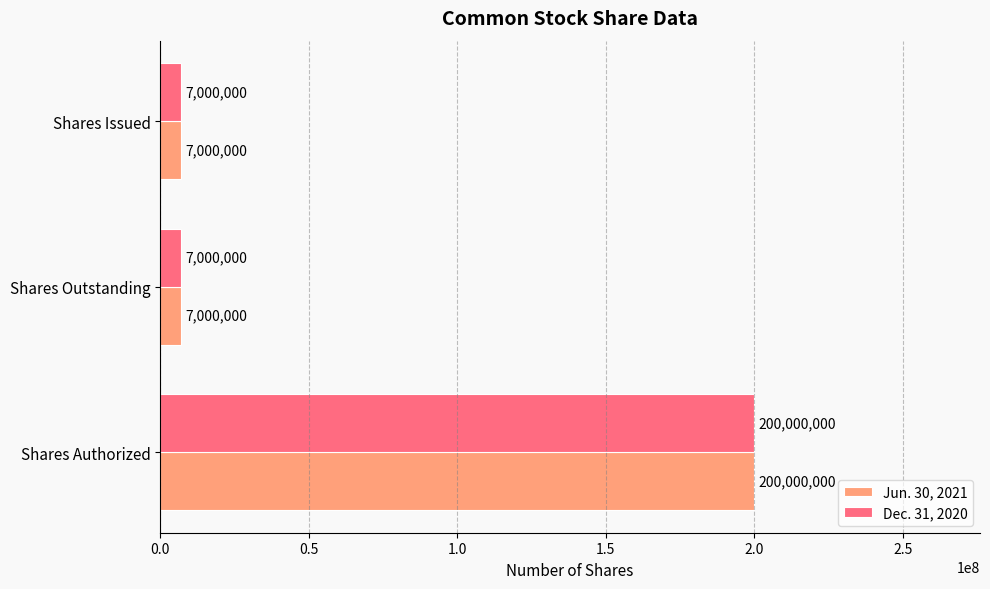

Count the Dec. 31, 2020 values in the range 7000000 to 200000000.

3